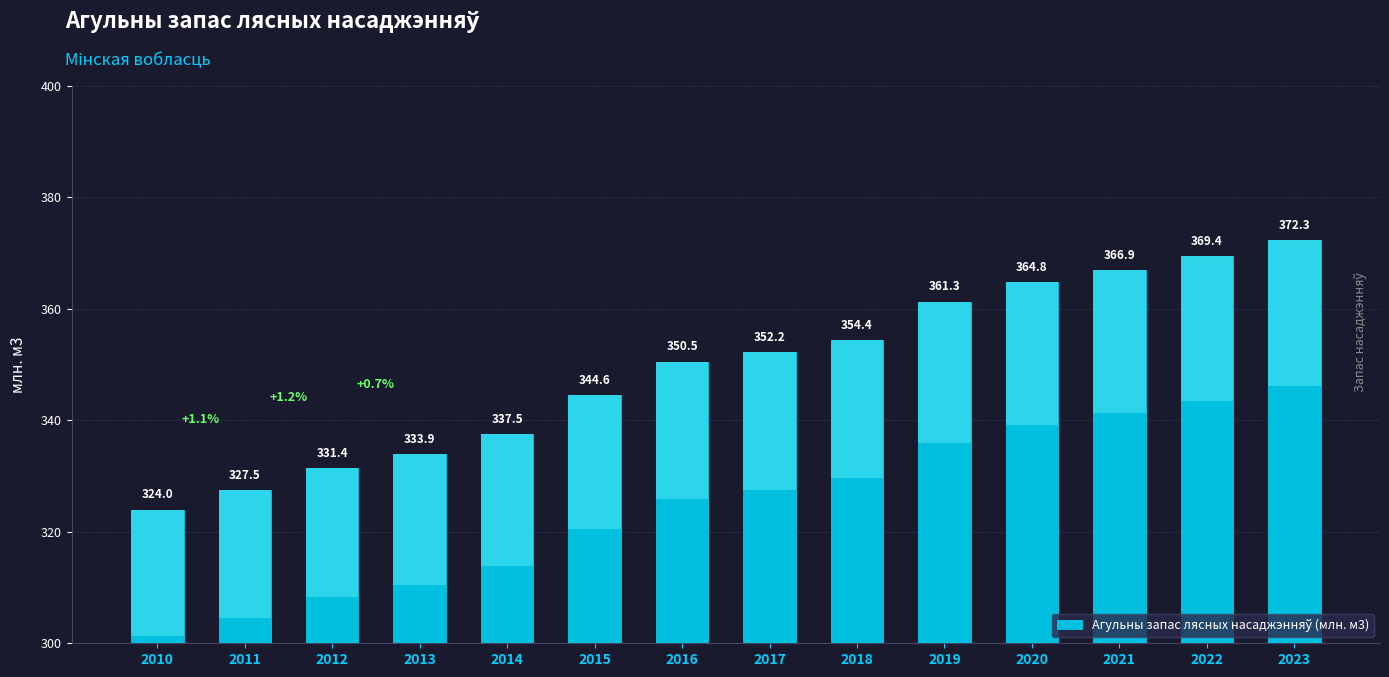

Reading left to right, transcribe all the data shown in this chart.

2010=324.0	2011=327.5	2012=331.4	2013=333.9	2014=337.5	2015=344.6	2016=350.5	2017=352.2	2018=354.4	2019=361.3	2020=364.8	2021=366.9	2022=369.4	2023=372.3